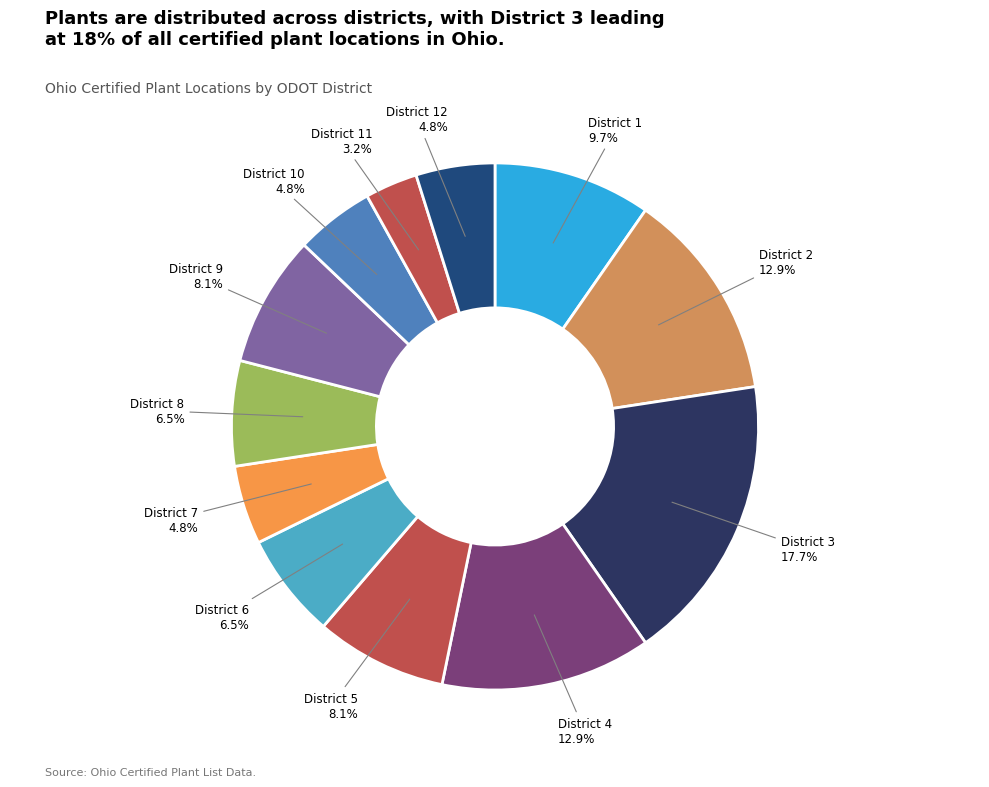

Is District 12 the majority of the pie?

No